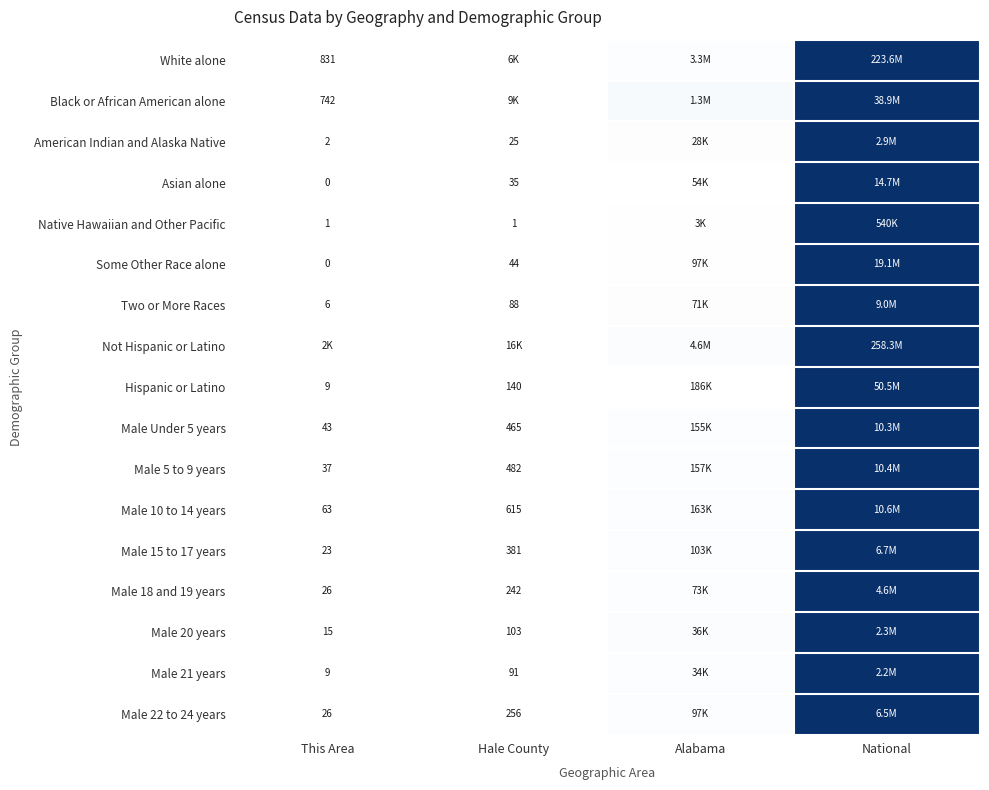

List the labels in order of Asian alone value, largest first.

National, Alabama, Hale County, This Area